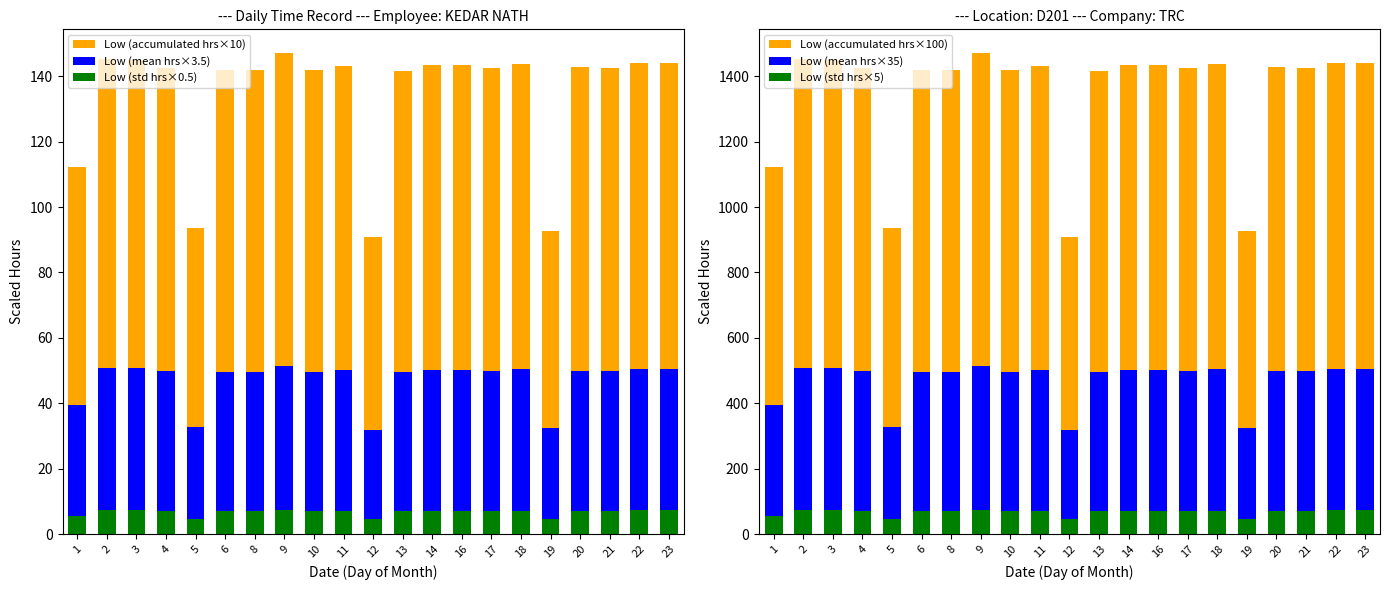

Which has a higher value, 20 or 3?

3